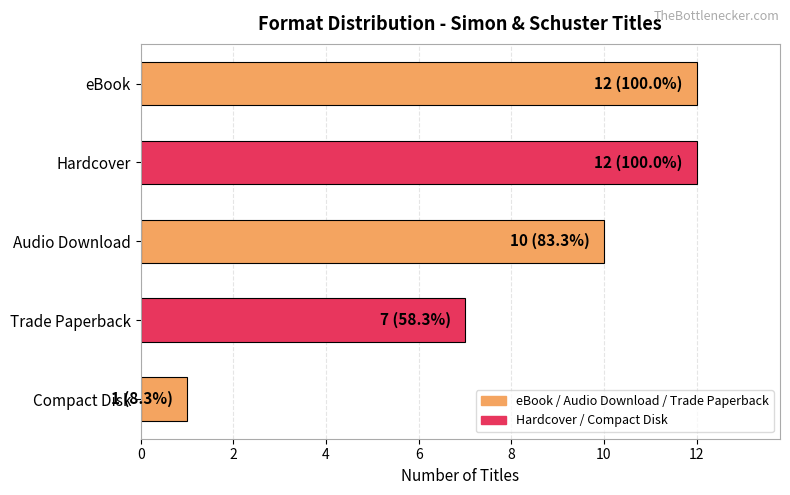

What is the change in value from eBook to Trade Paperback?

-5